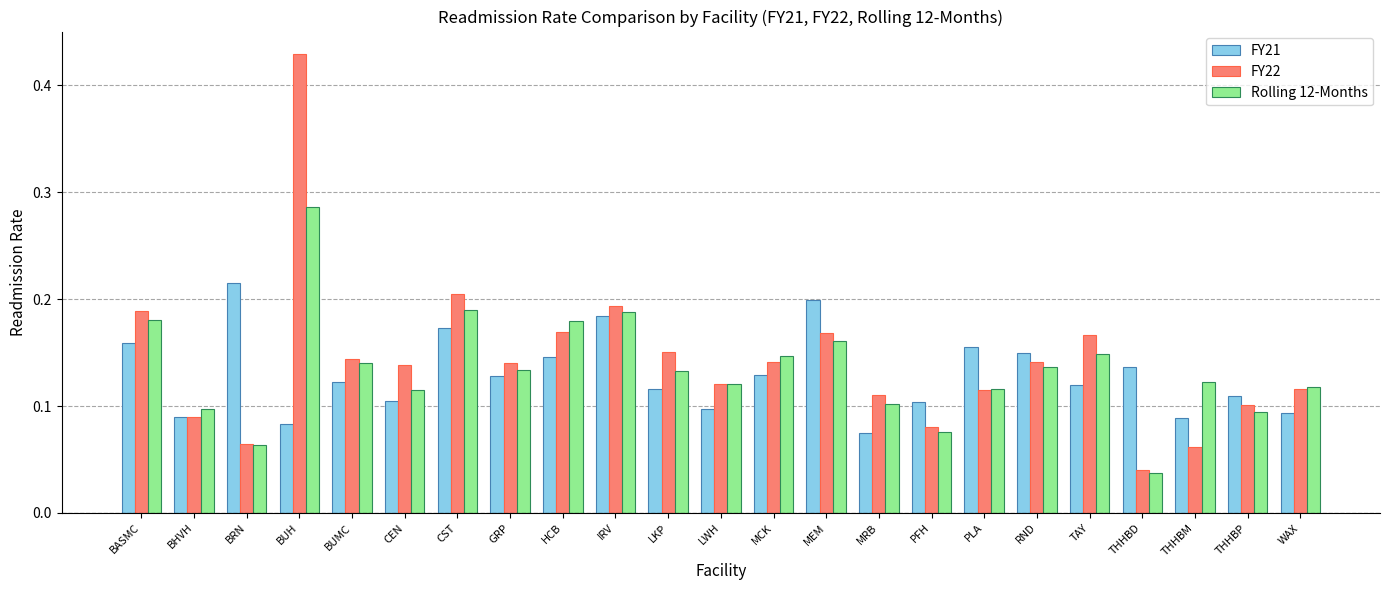

Is it true that FY22 equals 0.1 at MEM?

False